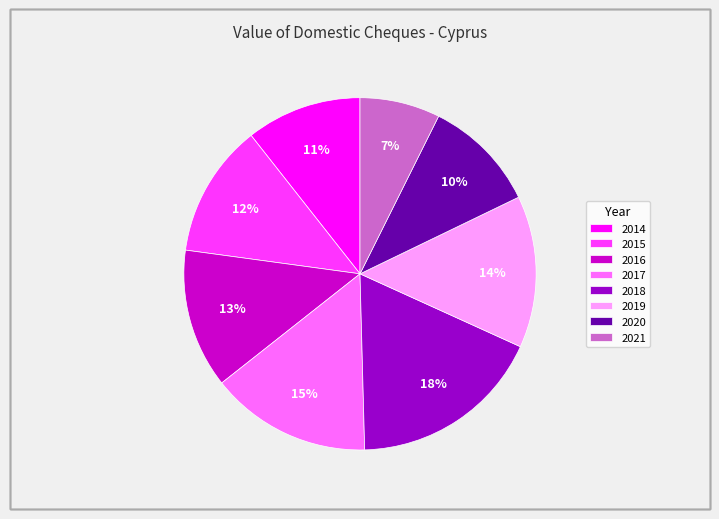

How many slices are in this pie chart?

8